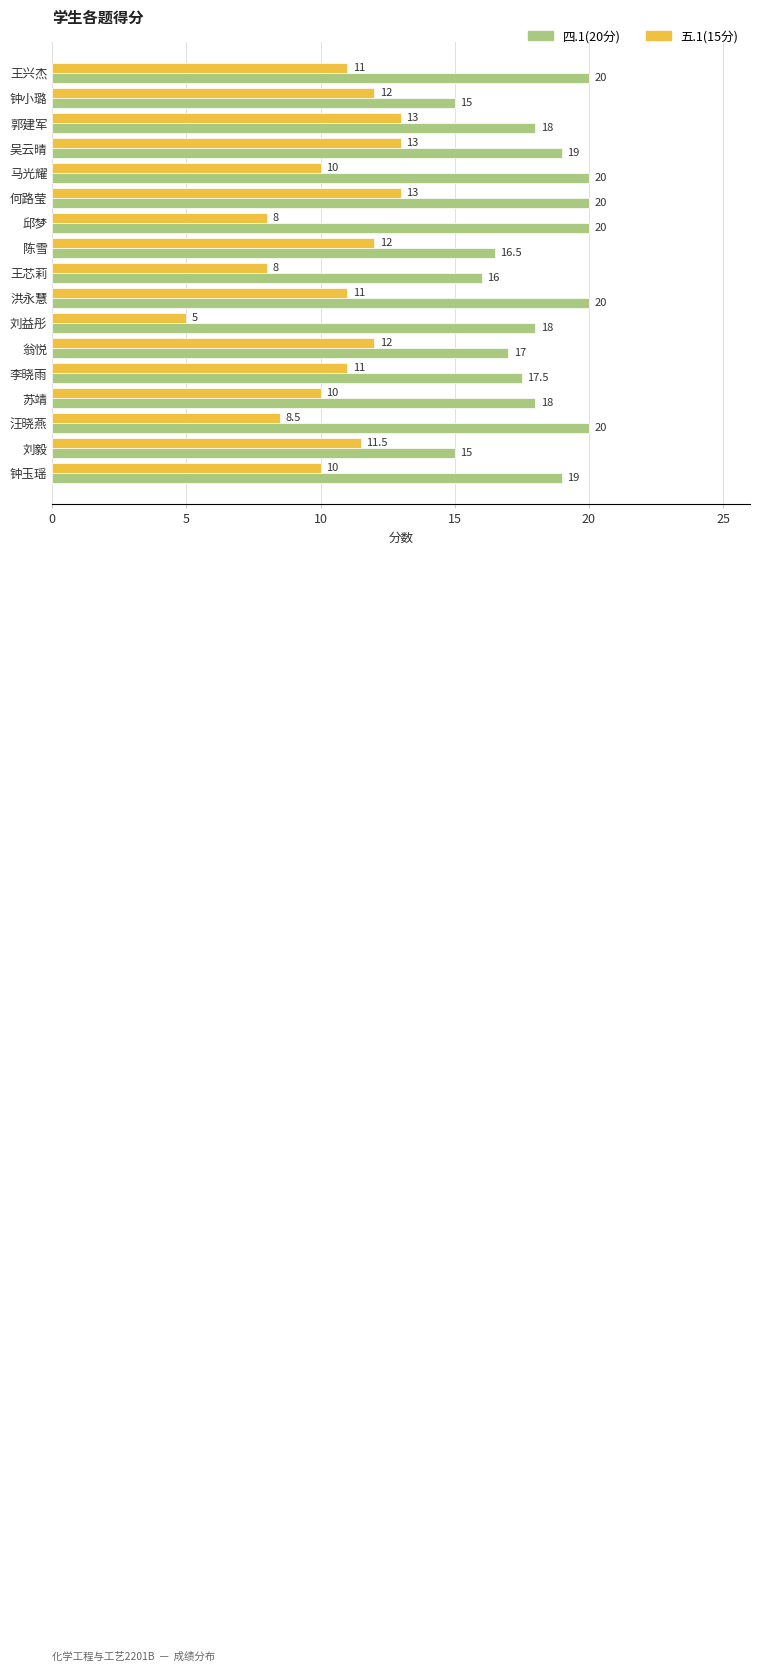

What is the difference between the highest and lowest values at 钟小璐?

3.0